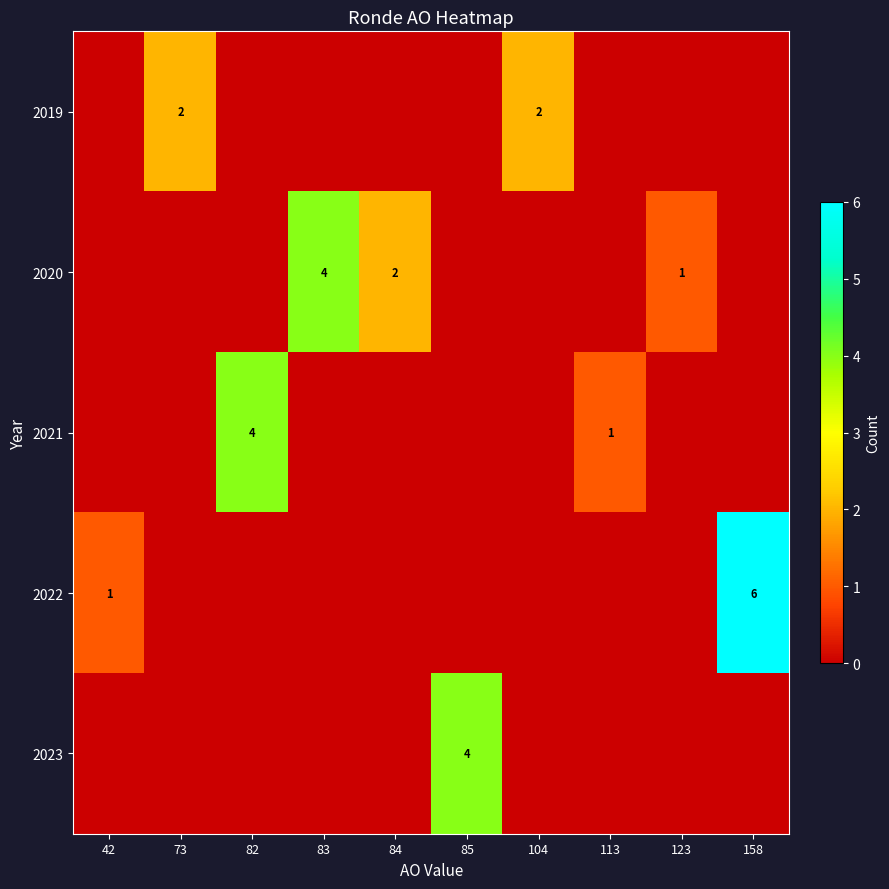

The value of 2021 at 113 is 1. True or false?

True